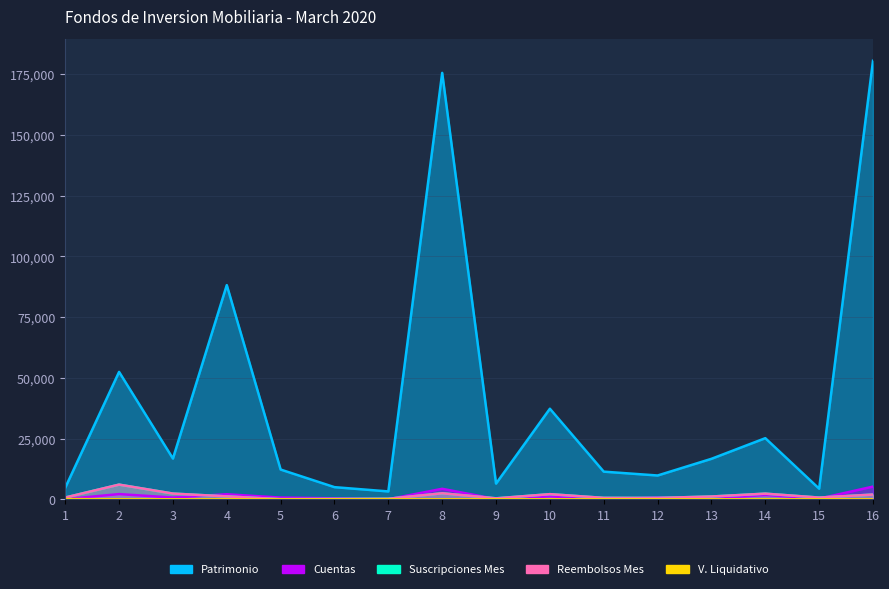

At which label is Cuentas closest to 2627?

2